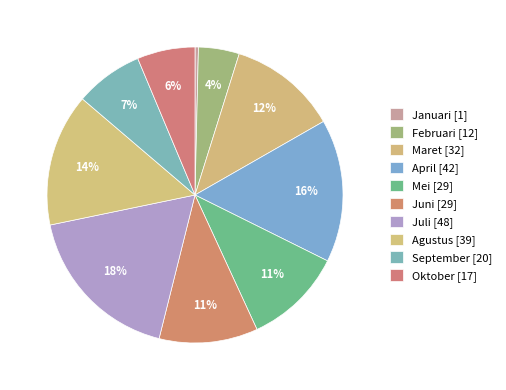

Rank the categories by value from lowest to highest.

Januari, Februari, Oktober, September, Mei, Juni, Maret, Agustus, April, Juli